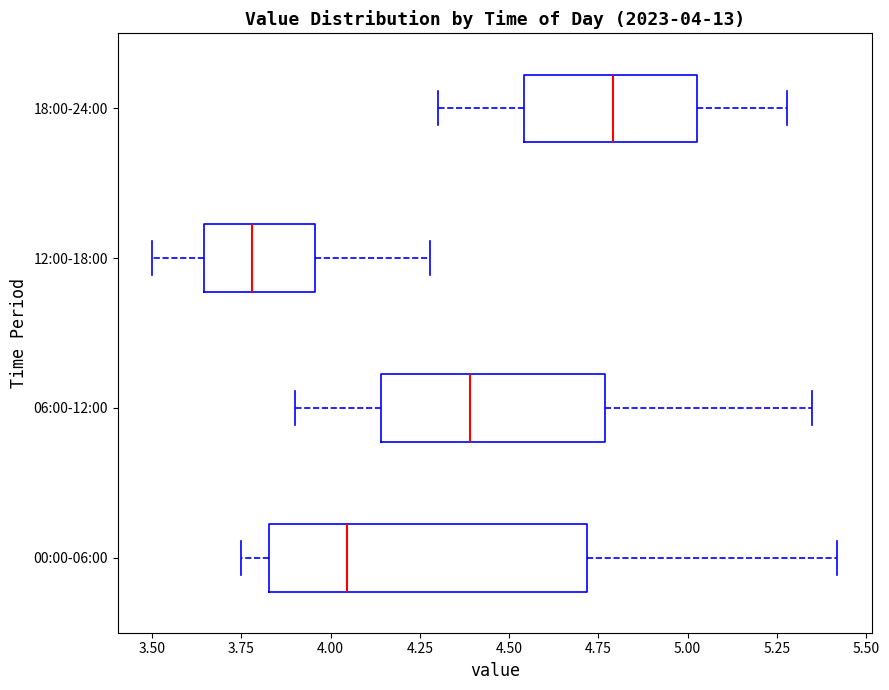

Which box has the furthest to the right median line?

18:00-24:00